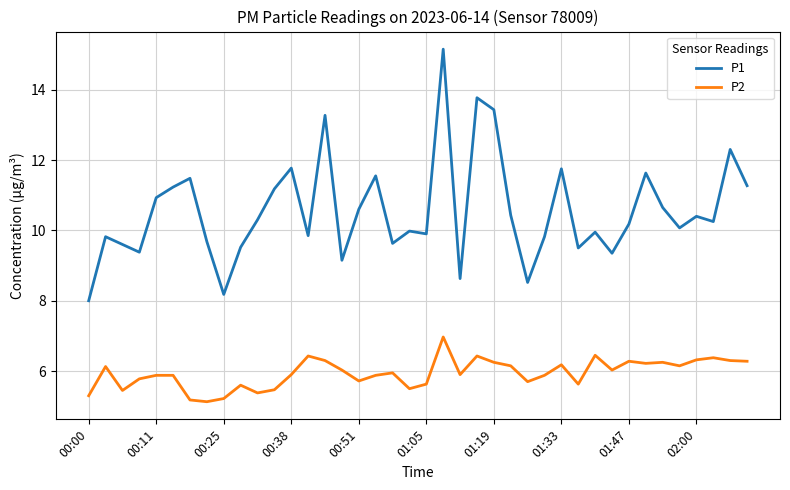

Rank the series by their maximum value, from lowest to highest.

P2, P1